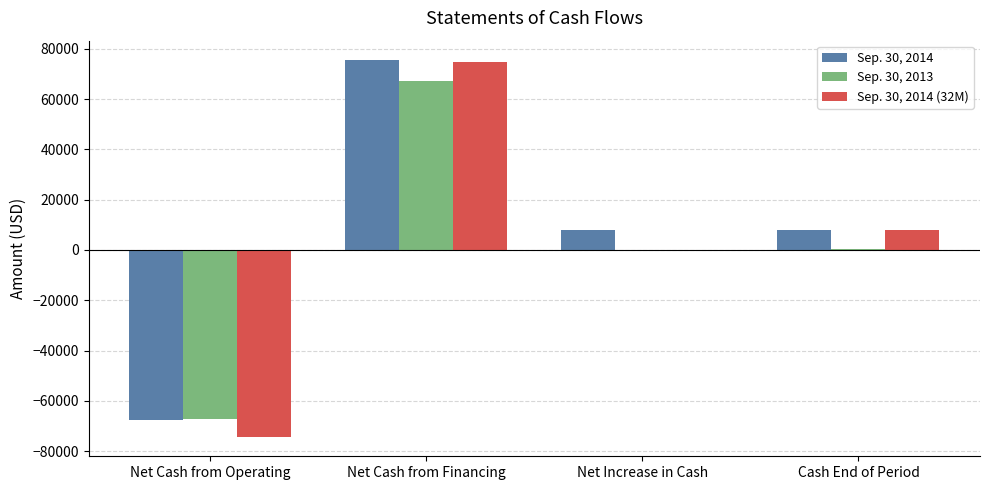

What is the approximate value of Sep. 30, 2014 at Net Cash from Financing?

75694